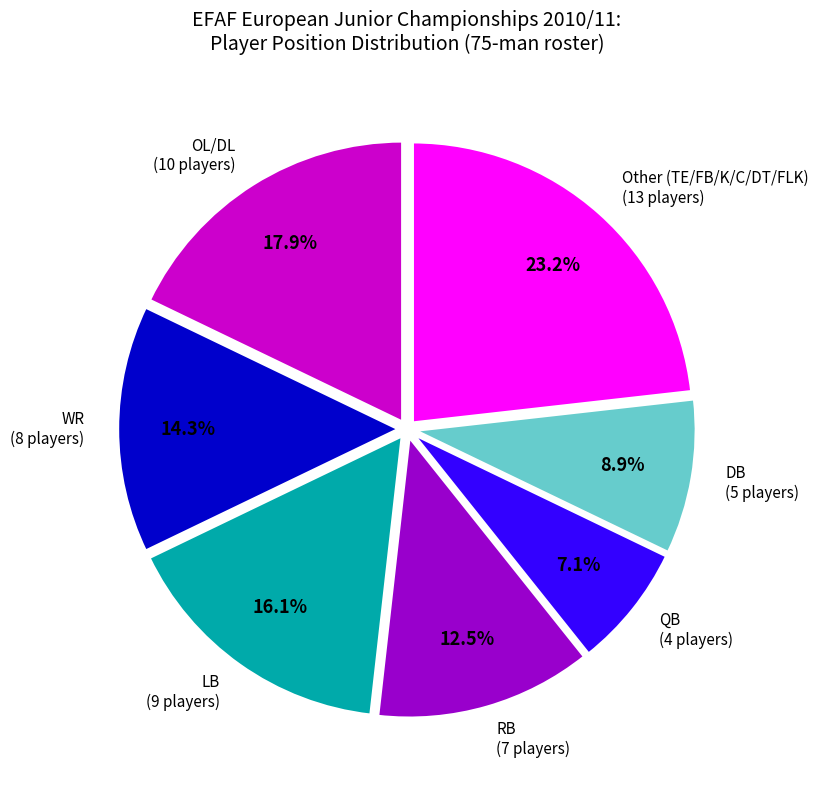

Is there a majority slice in this chart?

No